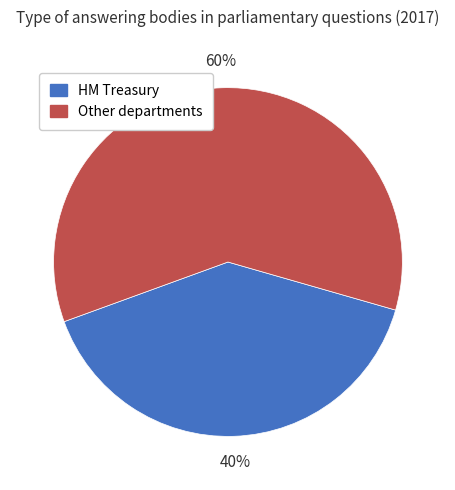

Which category has the biggest portion of the pie?

Other departments